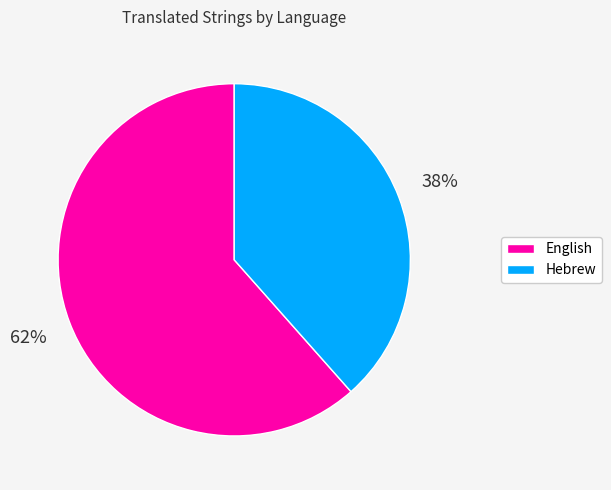

What is the largest slice in the pie chart?

English